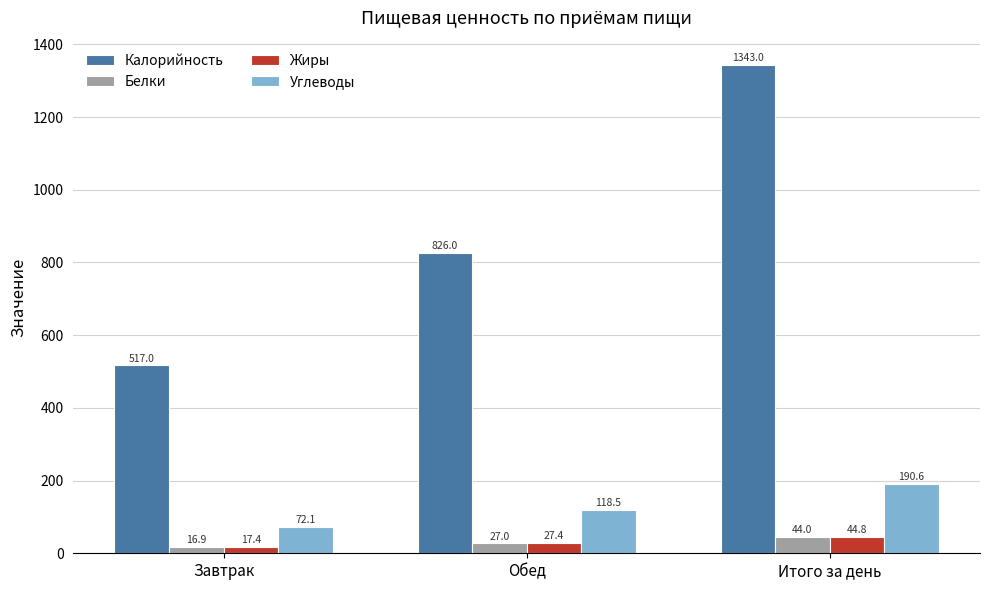

What is the greatest value displayed?

1343.0